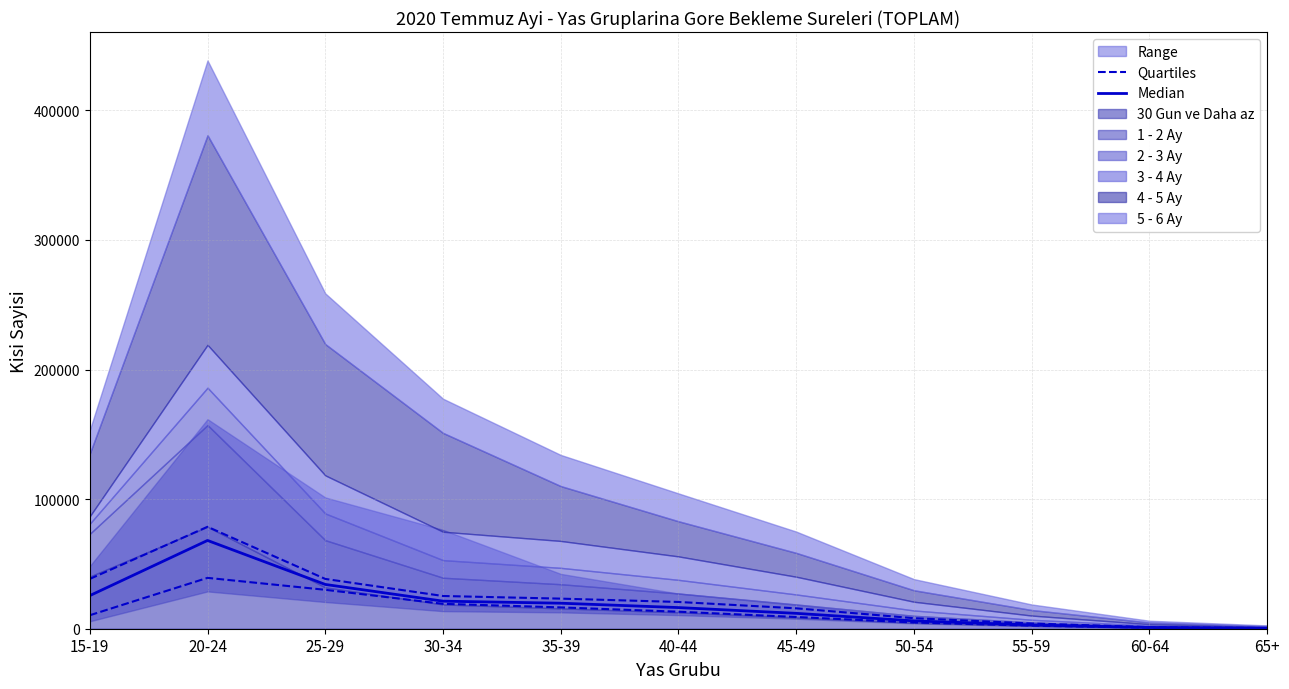

What is the label of the 8th point from the left?

50-54